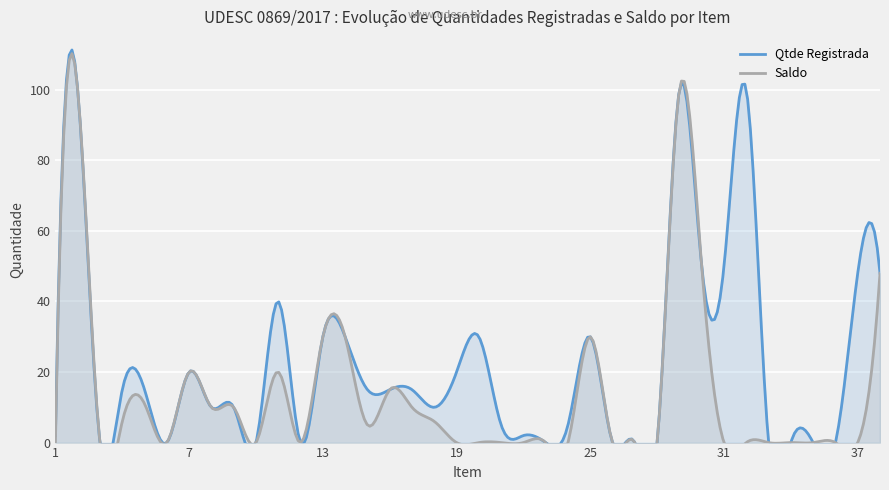

Which has a higher value, 8 or 15?

15